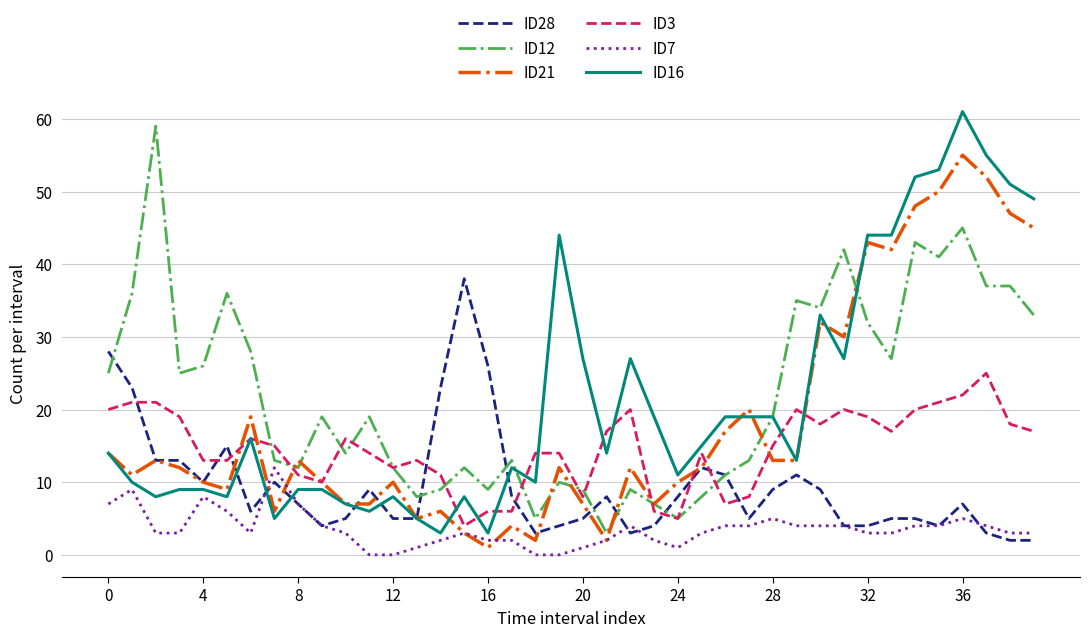

True or false: ID7 and ID28 cross at least once.

True